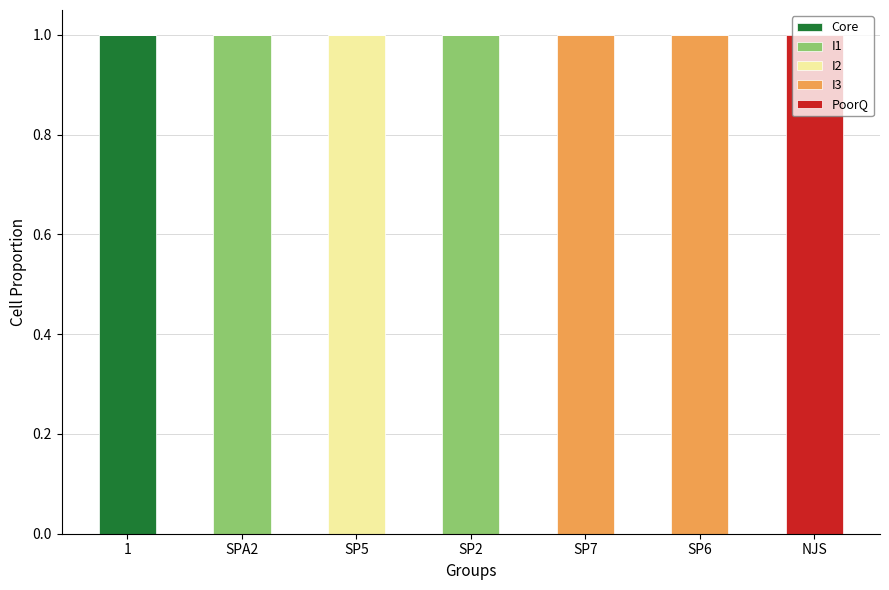

True or false: Core has a value of 0 at SP5.

True